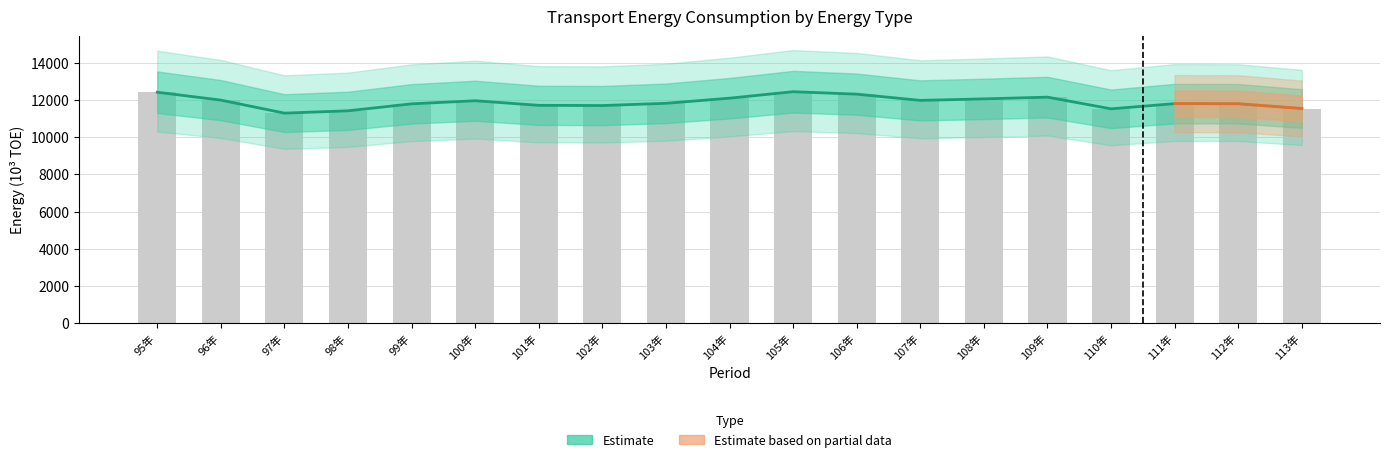

At which category is the sum across all series the highest?

105年